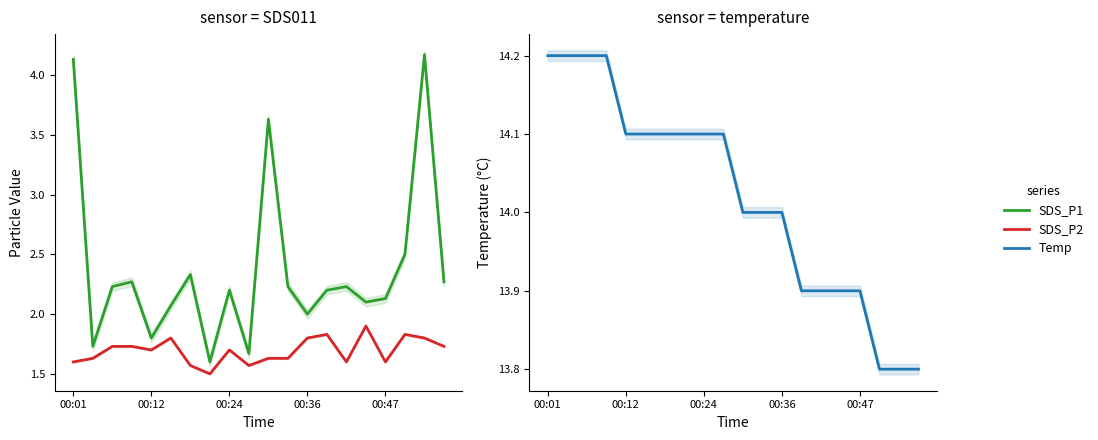

What is the maximum value for SDS_P1?

4.2